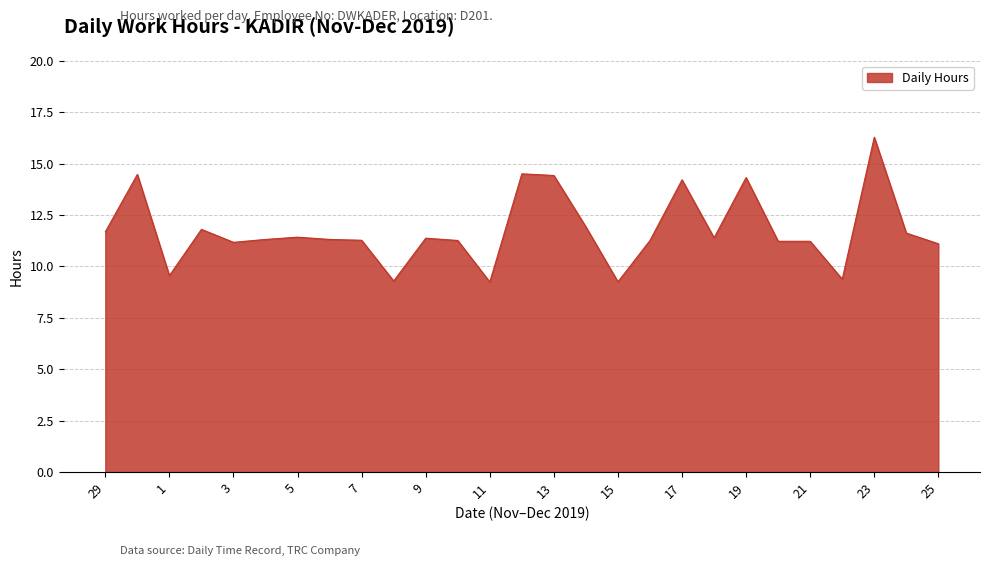

What is the smallest value displayed?

9.2